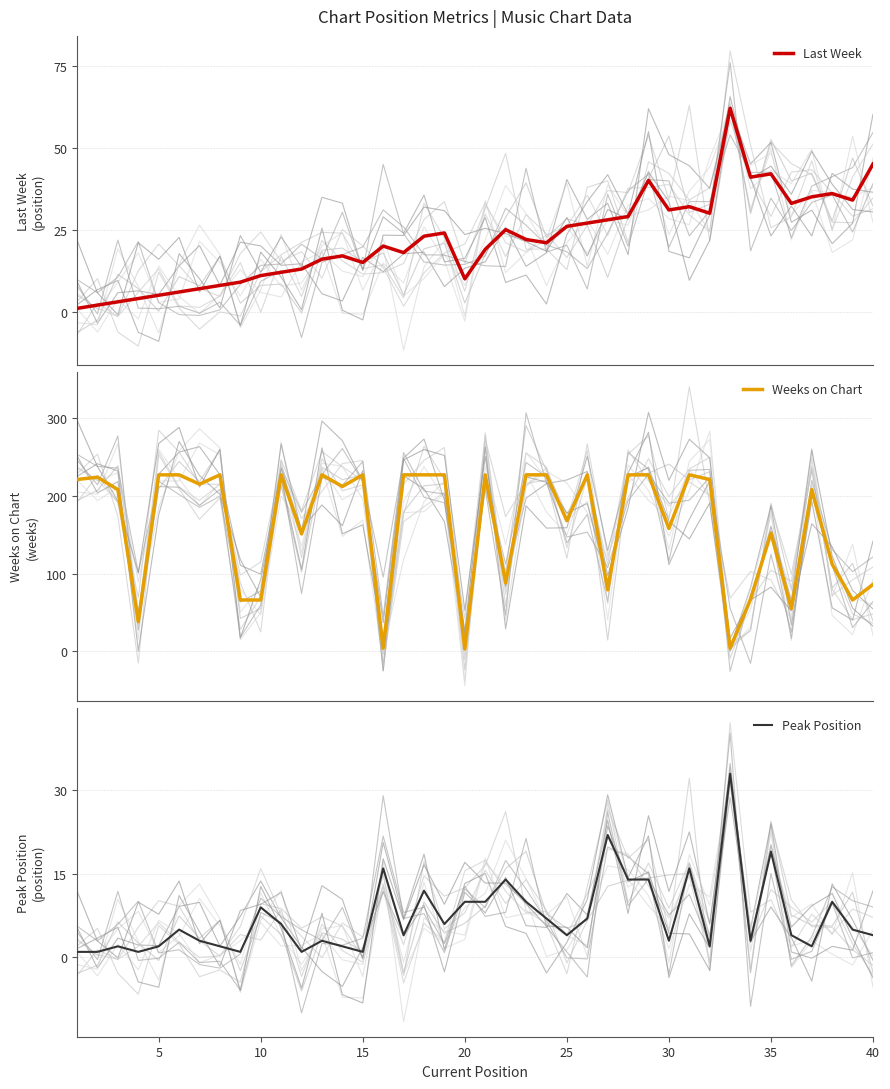

What is the value of the Weeks on Chart point at the 10th from the left?

66